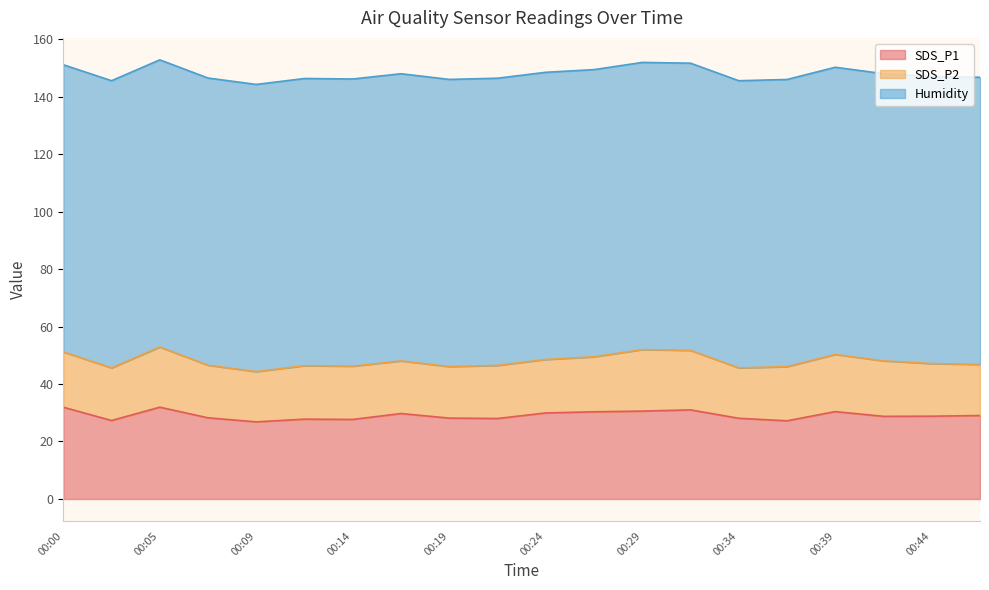

How many values in the SDS_P2 series are below 18?

4